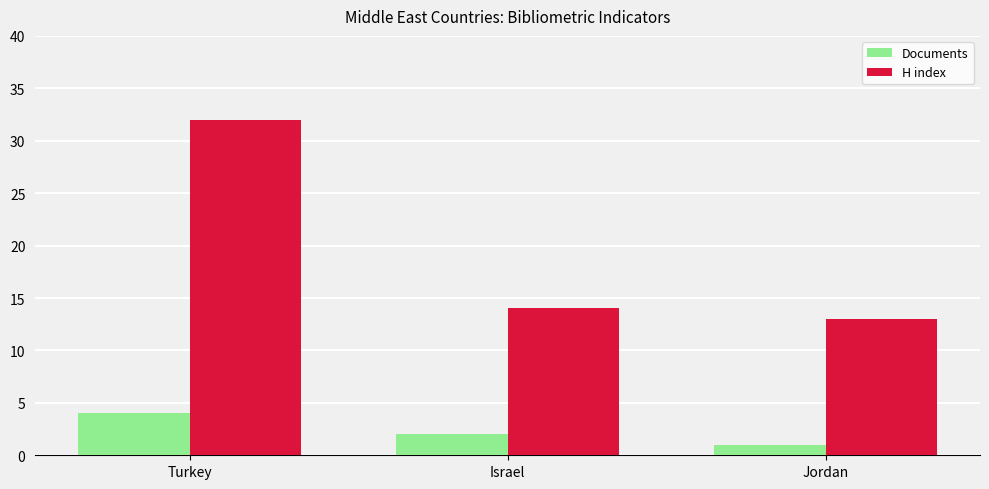

Reading right to left, extract all data points from this chart.

Documents: Jordan=1	Israel=2	Turkey=4
H index: Jordan=13	Israel=14	Turkey=32